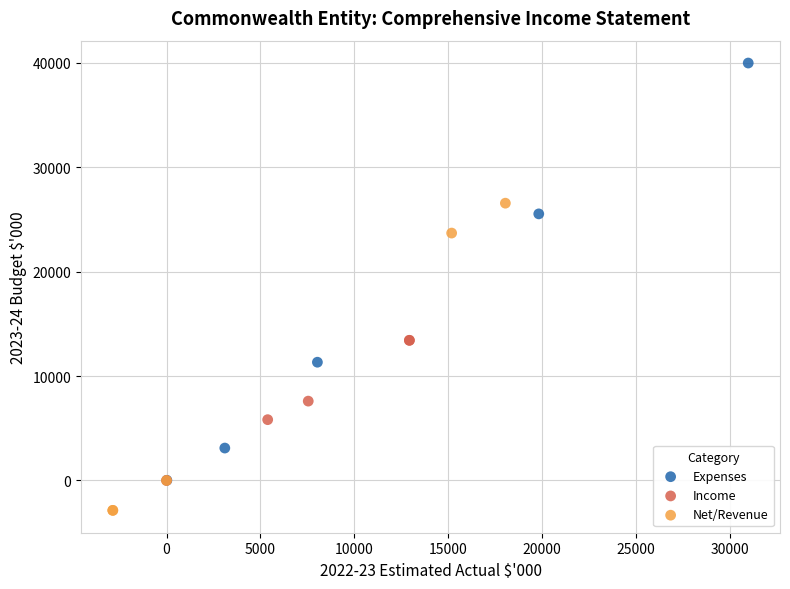

What are all the series names shown in the legend?

Expenses, Income, Net/Revenue